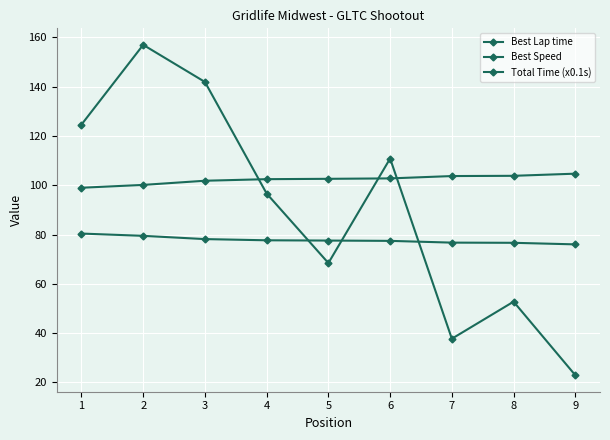

Reading left to right, what are all the values shown in this chart?

Best Lap time: 1=99.0	2=100.1	3=101.8	4=102.5	5=102.6	6=102.8	7=103.7	8=103.8	9=104.7
Best Speed: 1=80.4	2=79.5	3=78.1	4=77.7	5=77.5	6=77.4	7=76.7	8=76.6	9=76.0
Total Time (x0.1s): 1=124.6	2=156.9	3=141.9	4=96.6	5=68.4	6=110.8	7=37.7	8=52.8	9=22.9